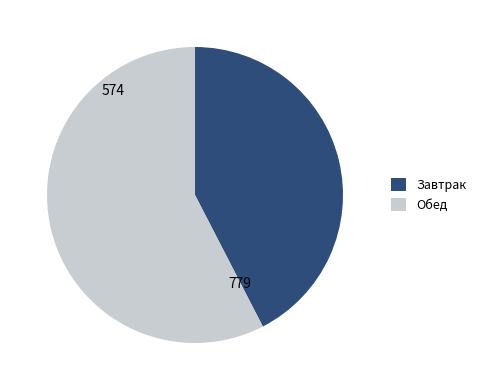

Which category has the biggest portion of the pie?

Обед